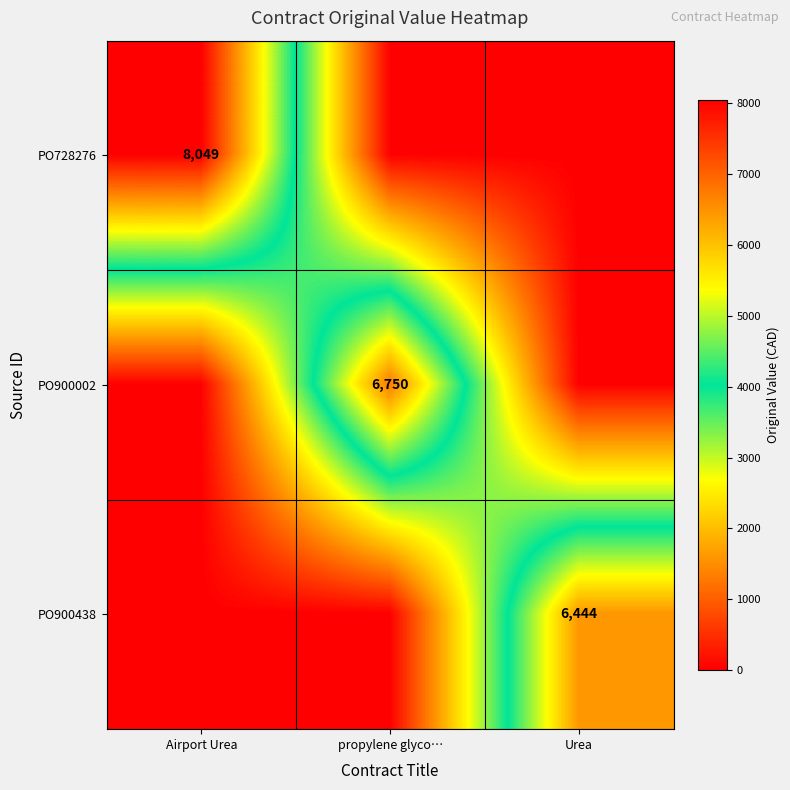

At how many categories does at least one series exceed 5820?

3